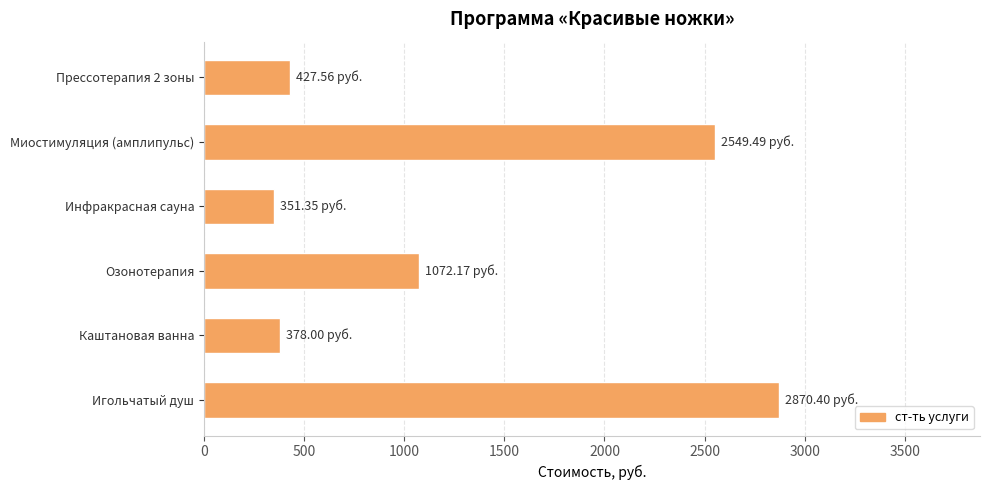

Where is the data nearest to the value 1610?

Озонотерапия